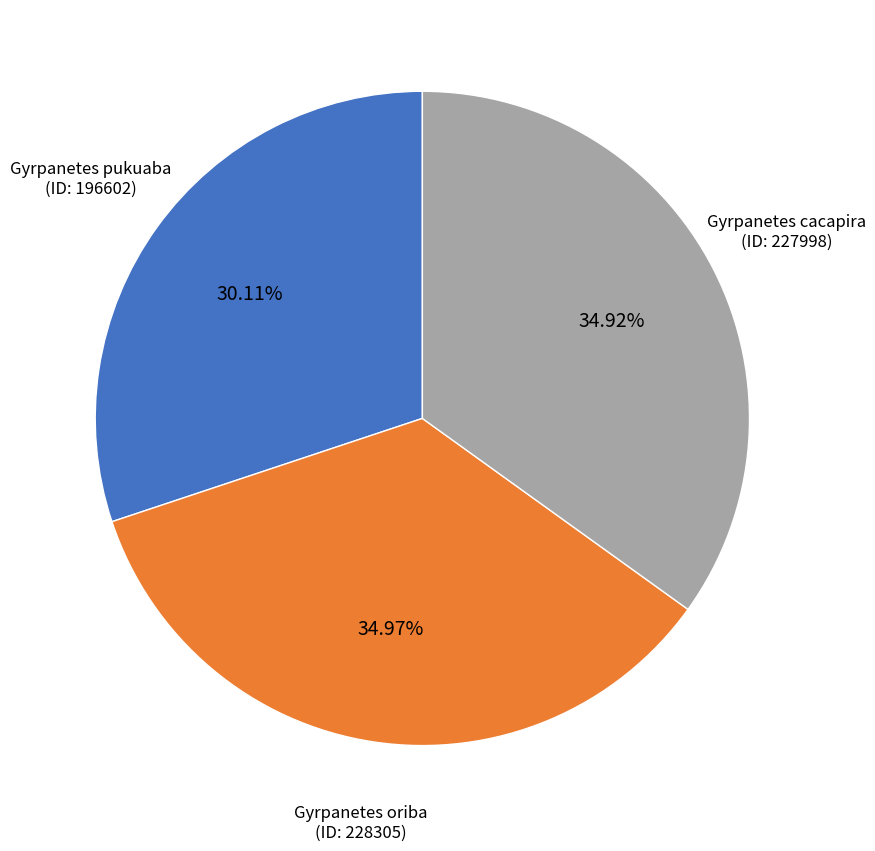

Count the number of slices in the pie.

3